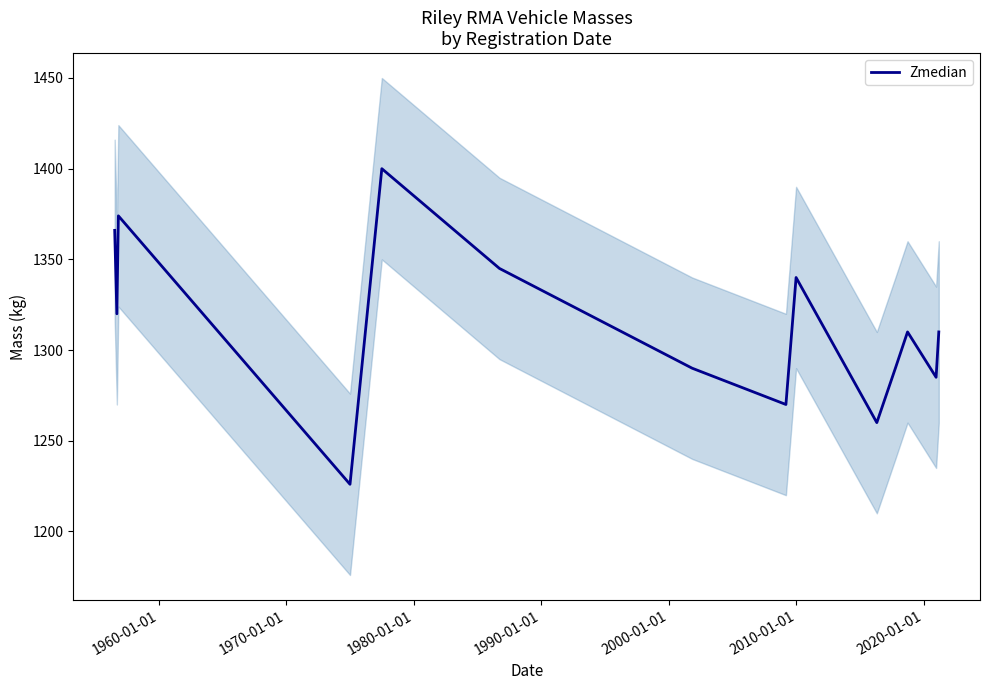

How many lines are shown in the chart?

1